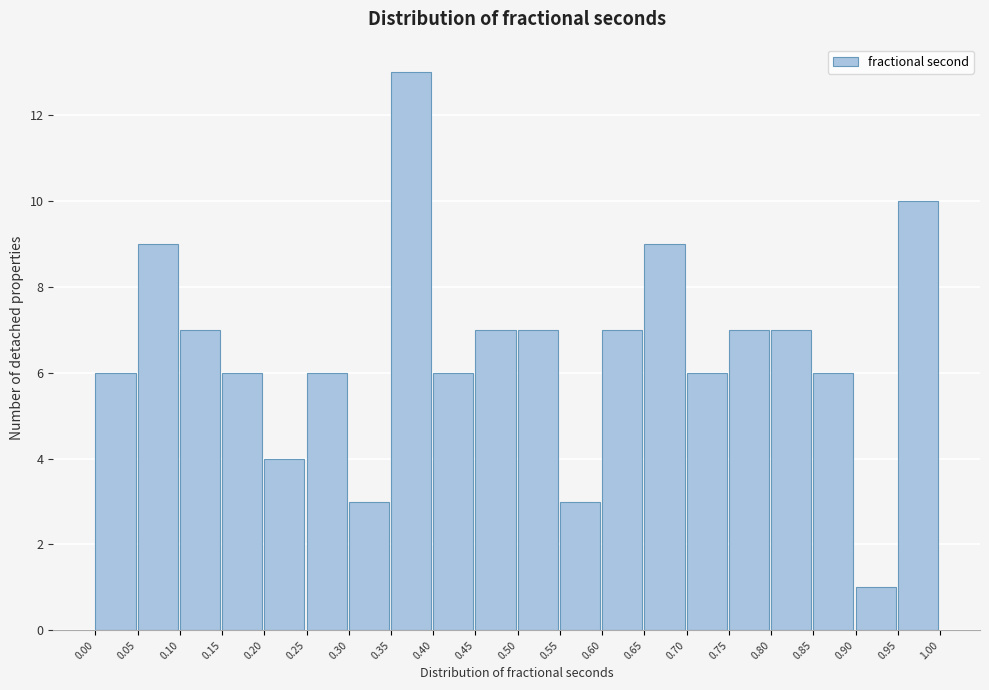

Reading left to right, list every bar in this chart as the range it spans on the x-axis followed by its height. The values are not printed on the chart, so give them approximately, as read against the axis.

0.00 to 0.05: 6
0.05 to 0.10: 9
0.10 to 0.15: 7
0.15 to 0.20: 6
0.20 to 0.25: 4
0.25 to 0.30: 6
0.30 to 0.35: 3
0.35 to 0.40: 13
0.40 to 0.45: 6
0.45 to 0.50: 7
0.50 to 0.55: 7
0.55 to 0.60: 3
0.60 to 0.65: 7
0.65 to 0.70: 9
0.70 to 0.75: 6
0.75 to 0.80: 7
0.80 to 0.85: 7
0.85 to 0.90: 6
0.90 to 0.95: 1
0.95 to 1.00: 10